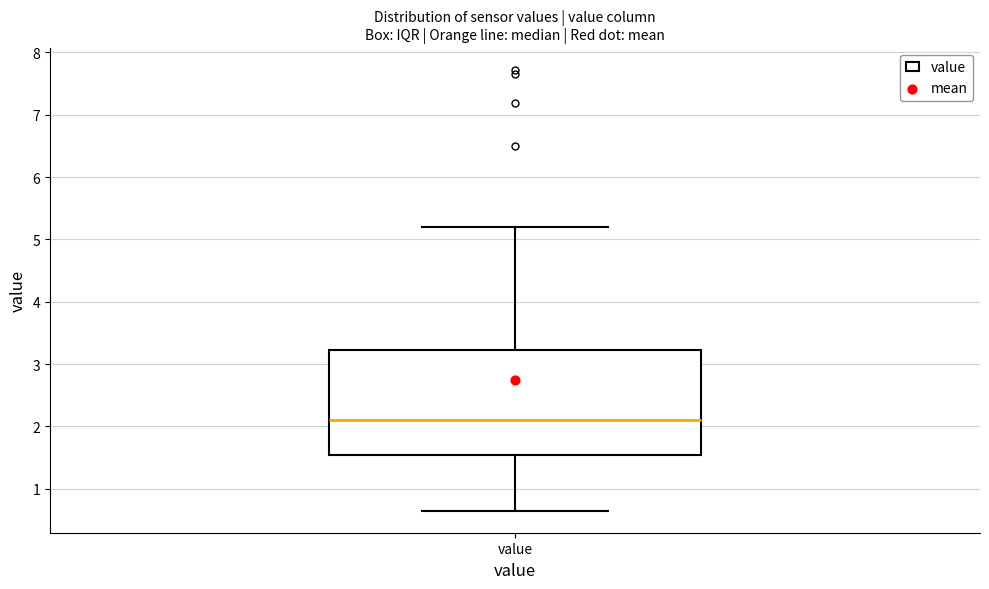

Where is the upper edge of the box for value on the y-axis? The values are not printed on the chart, so give them approximately, as read against the axis.

3.2